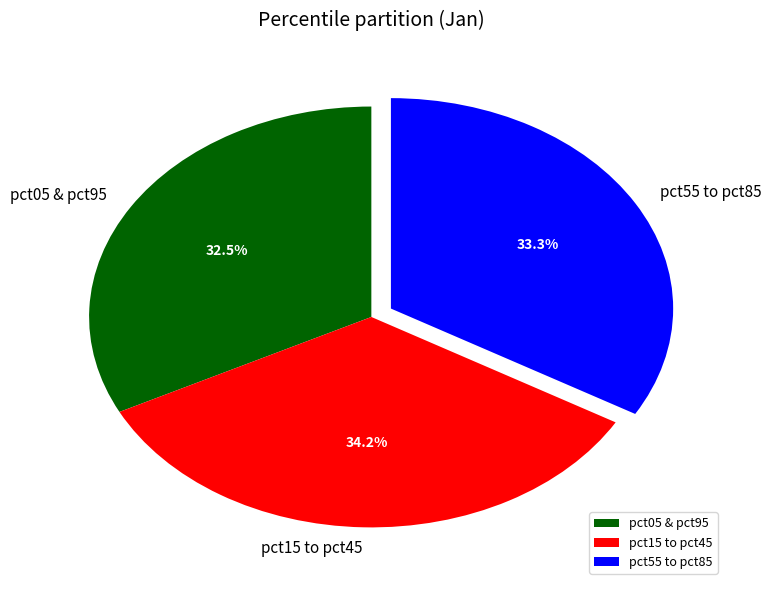

Which category has the smallest portion of the pie?

pct05 & pct95